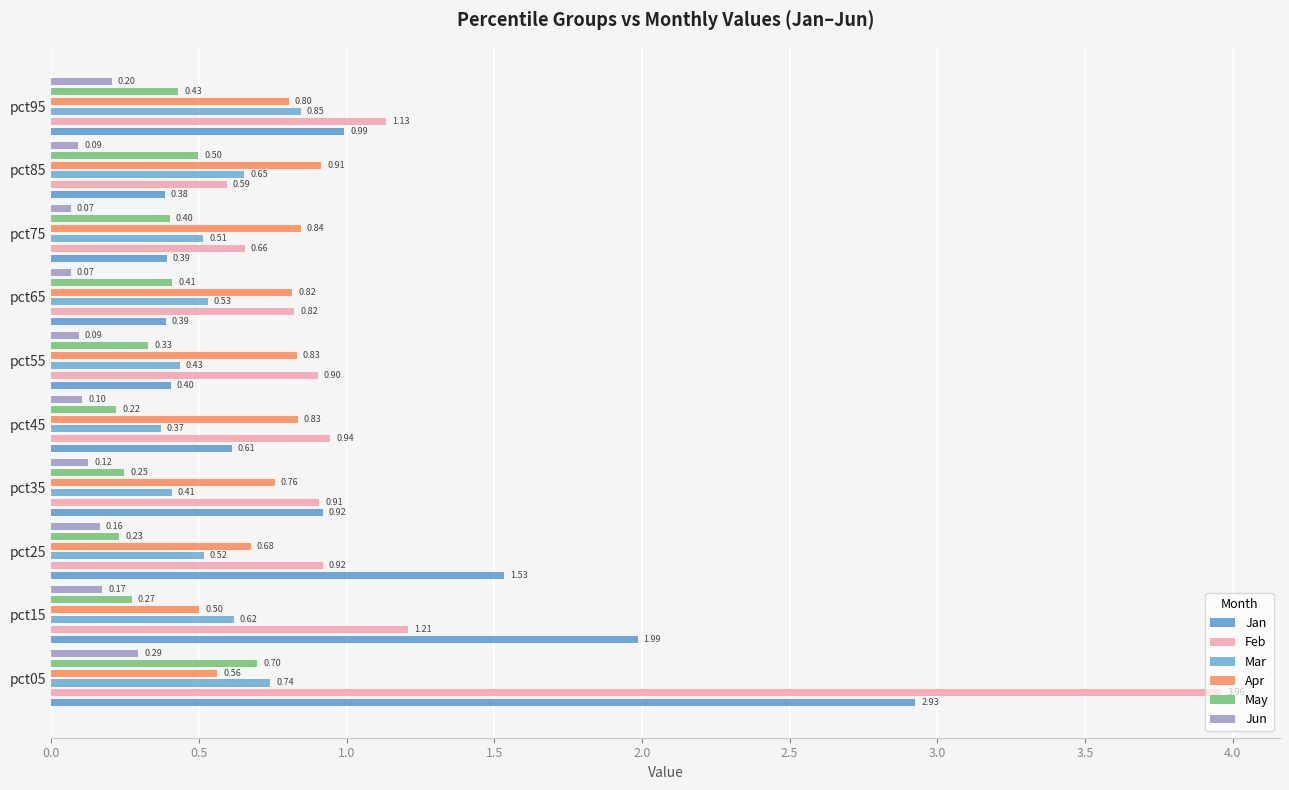

Is it true that Jan equals 0.2 at pct45?

False